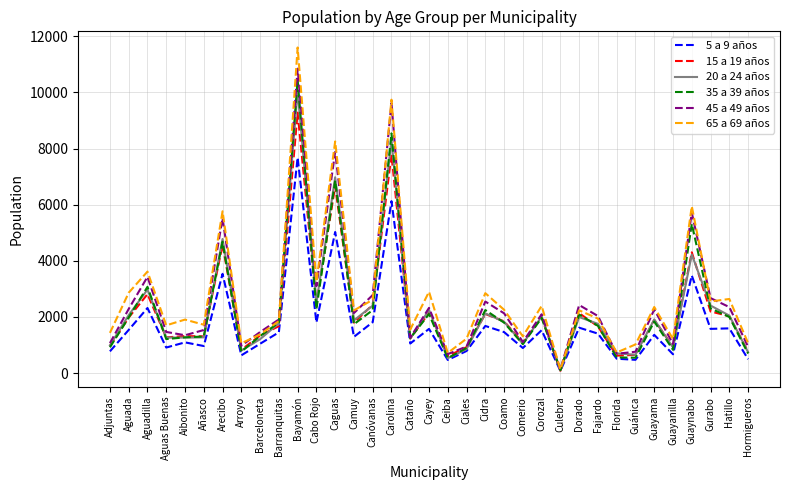

Between Hatillo and Hormigueros, which series saw the biggest shift?

65 a 69 años